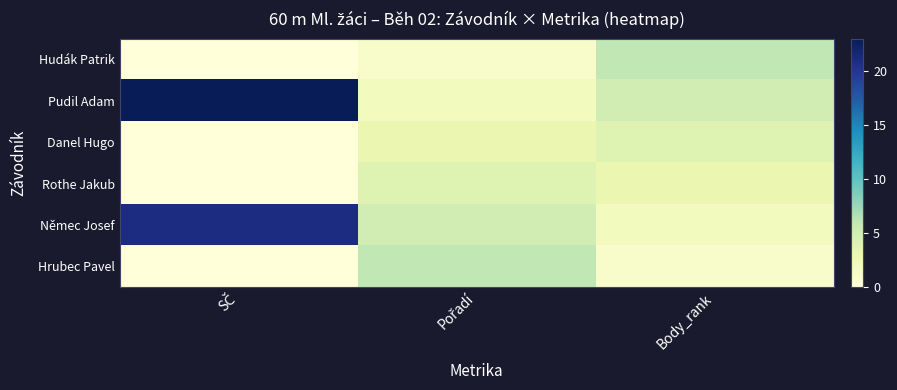

At which category is the sum across all series the highest?

SČ